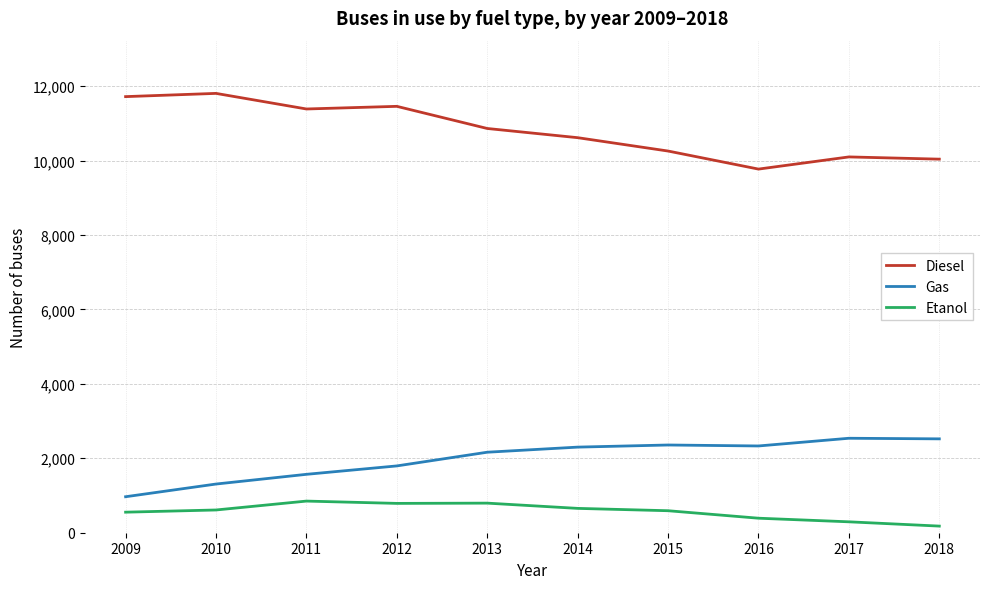

Which category has the lowest value in the Diesel series?

2016